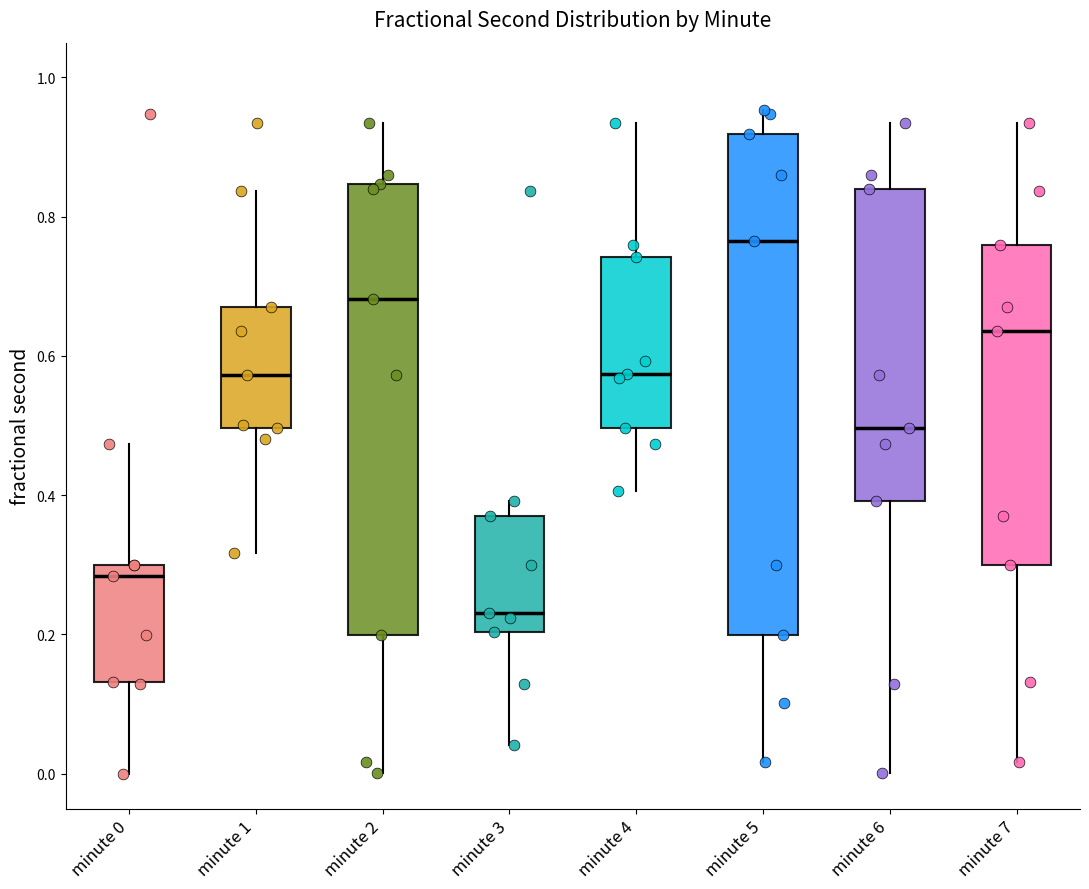

Which box is the tallest, from its lower edge to its upper edge?

minute 5